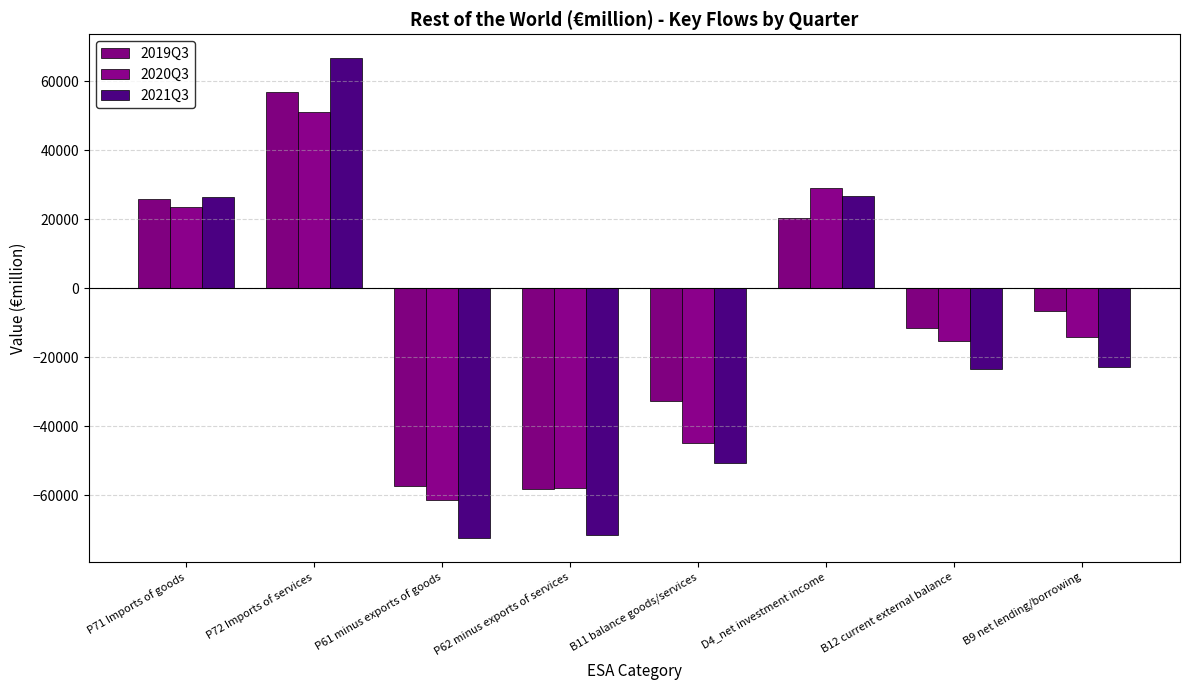

Is the value of 2021Q3 at P72 Imports of services greater than the value of 2020Q3 at B12 current external balance?

Yes